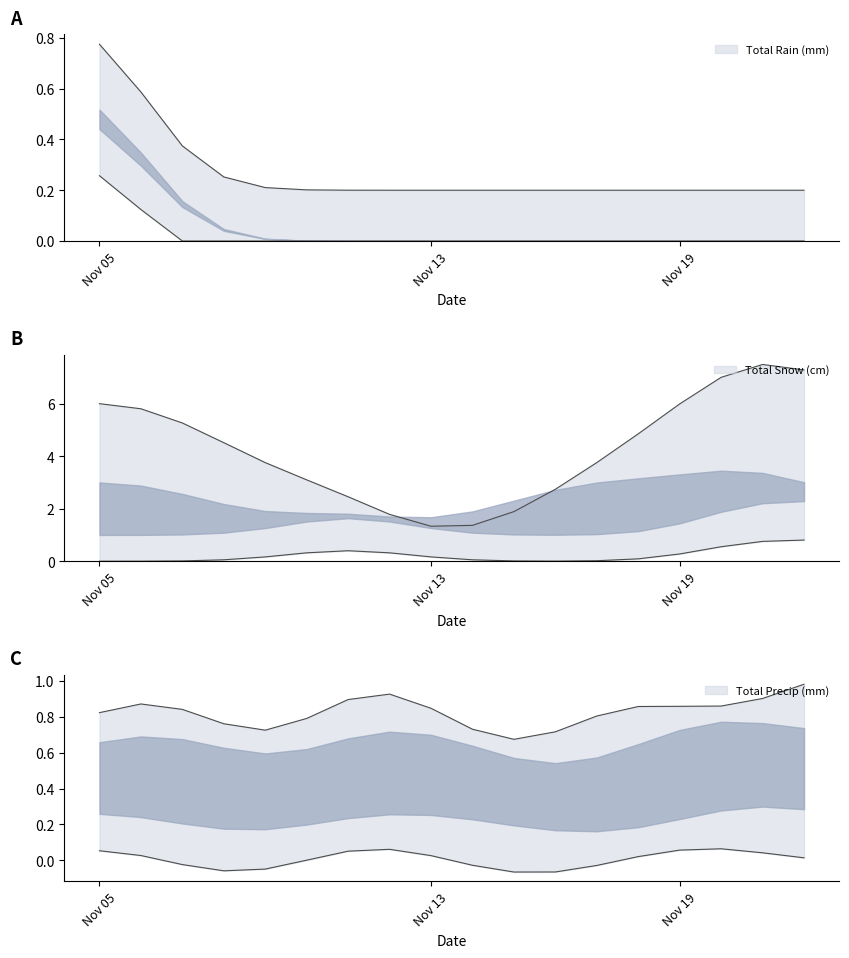

Does the chart display data point markers on the line(s)?

No